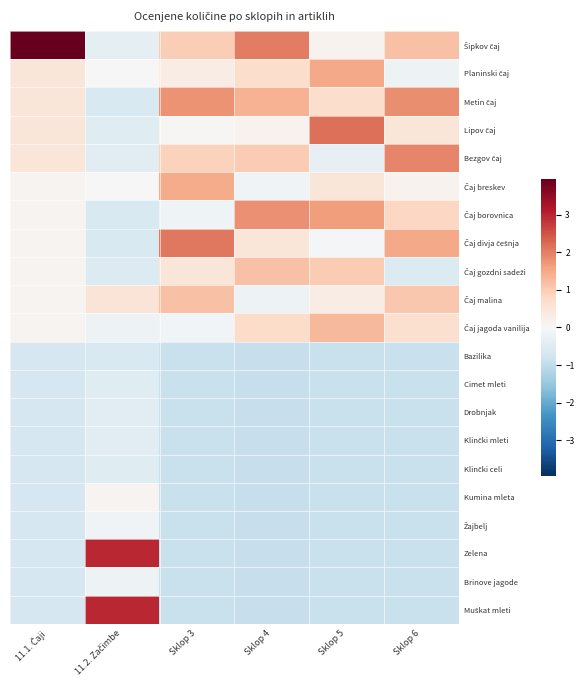

Which label corresponds to the smallest value in the chart?

Sklop 4